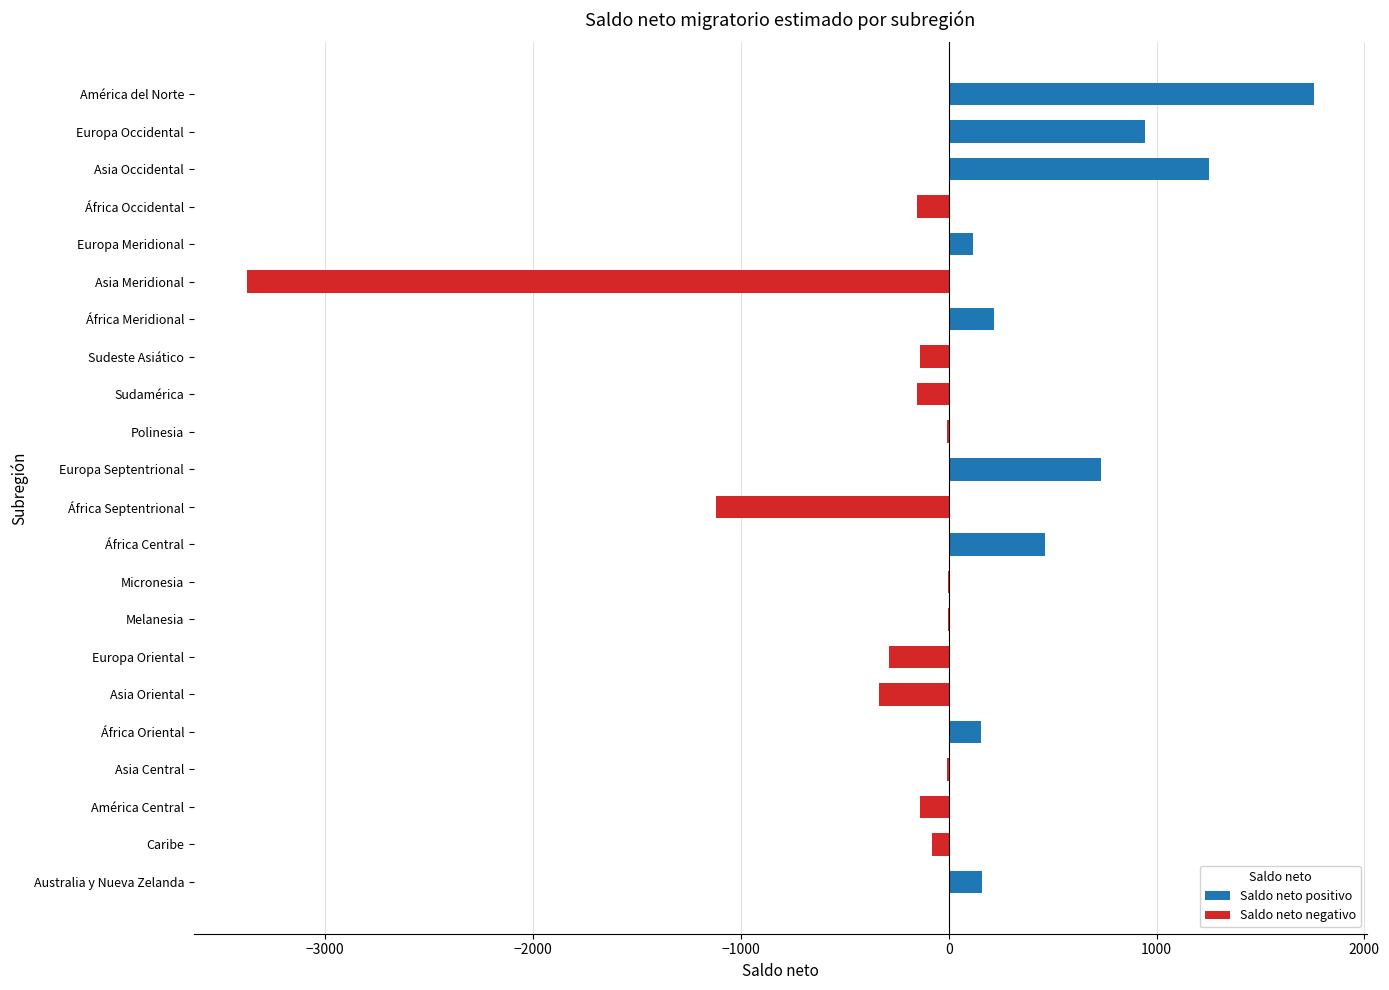

Approximately how many times larger is the value at África Central compared to Europa Occidental?

0.5